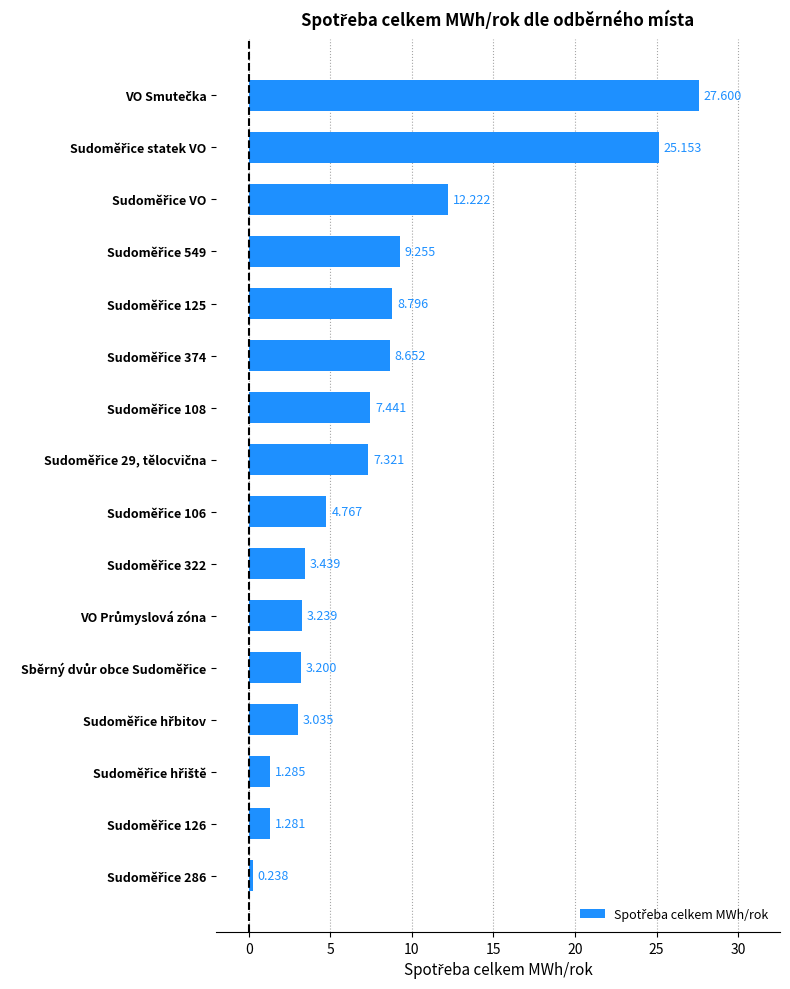

How many bars are there in total?

16